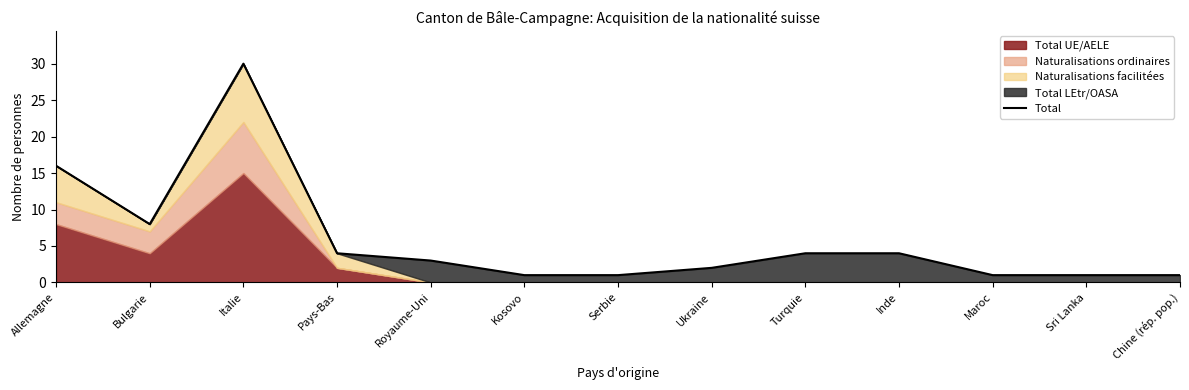

What is the minimum value shown in the chart?

1